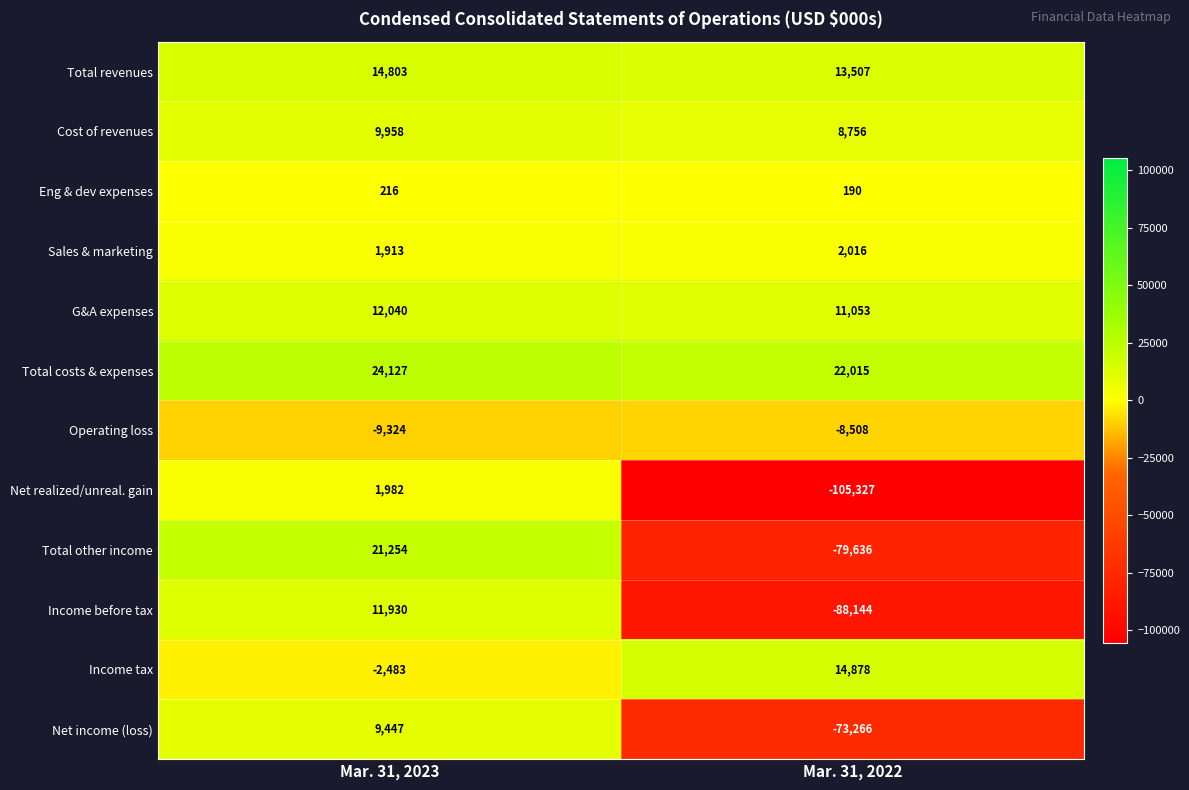

Which series has the widest spread of values?

Net realized/unreal. gain